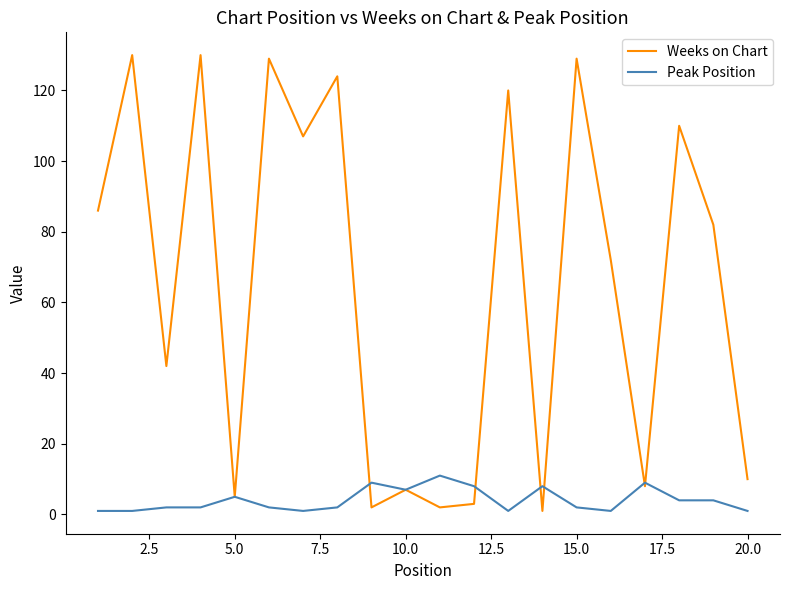

What is the difference between the maximum and second lowest values in the Weeks on Chart series?

128